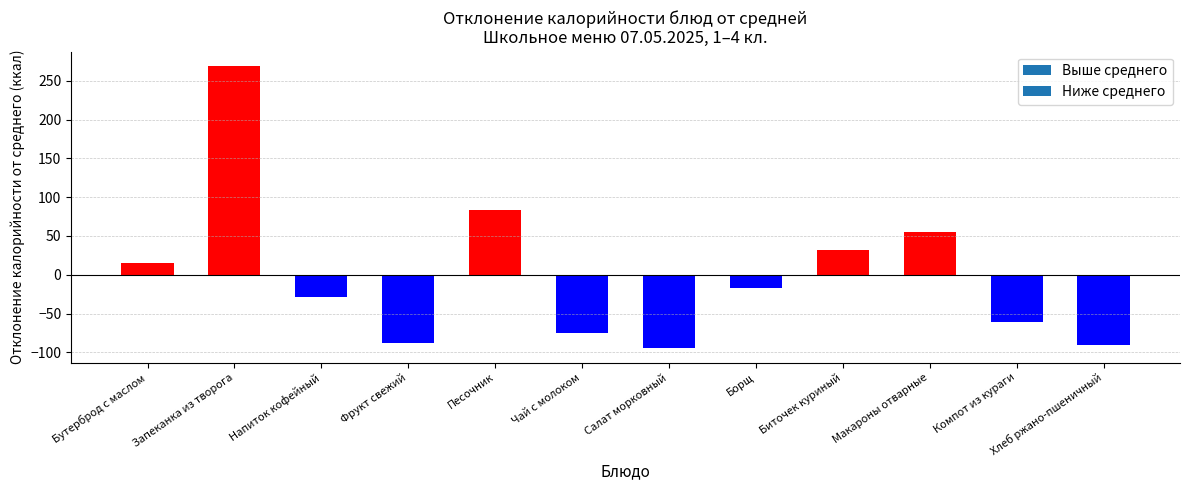

What is the difference between the values at Чай с молоком and Фрукт свежий?

13.1